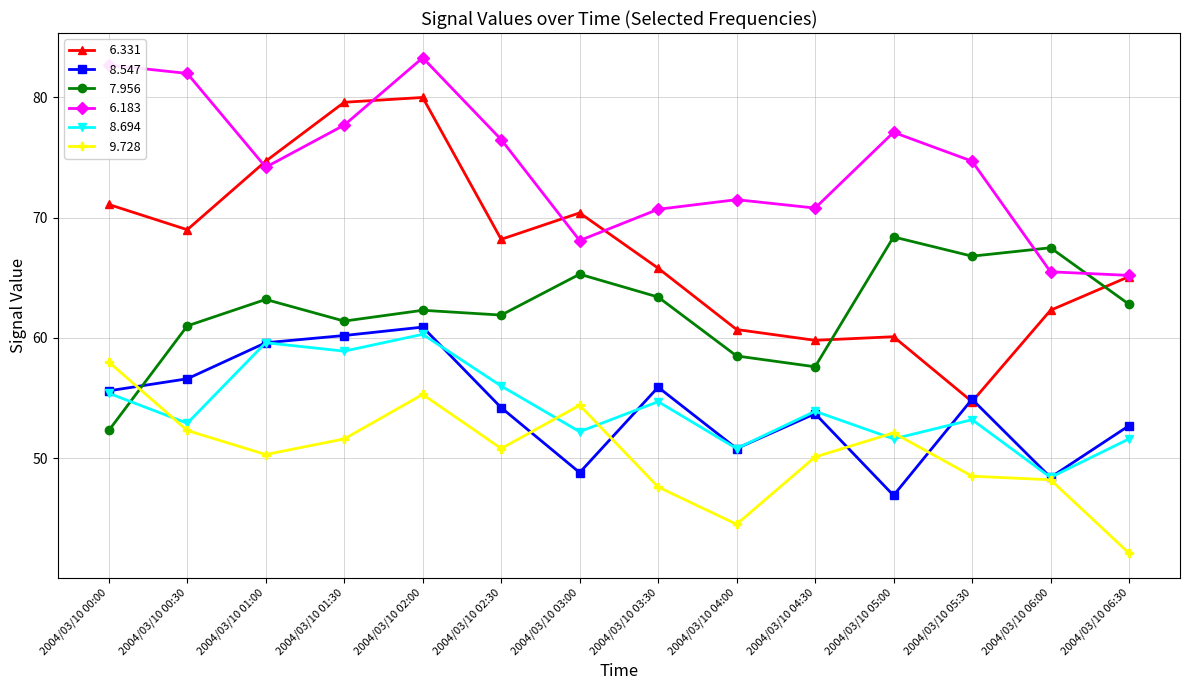

At which category is the sum across all series the highest?

2004/03/10 02:00